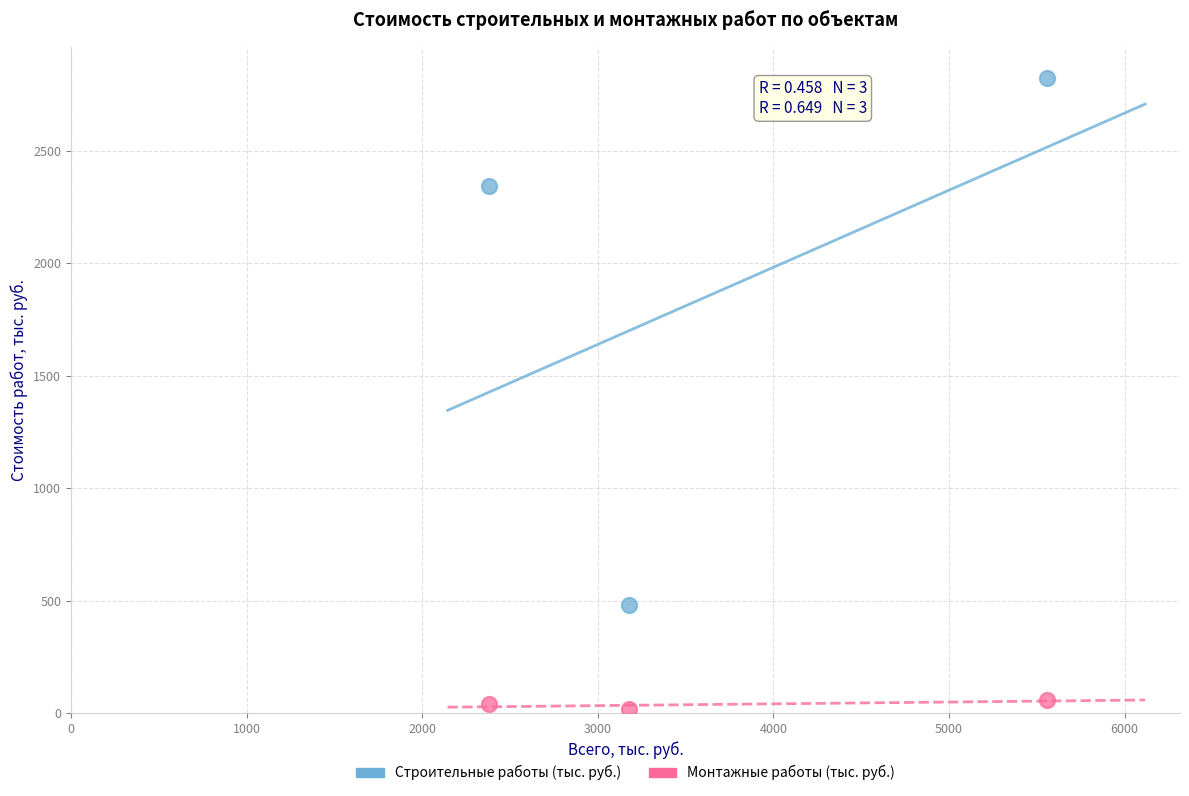

Which series has the largest Y range (max minus min)?

Строительные работы (тыс. руб.)